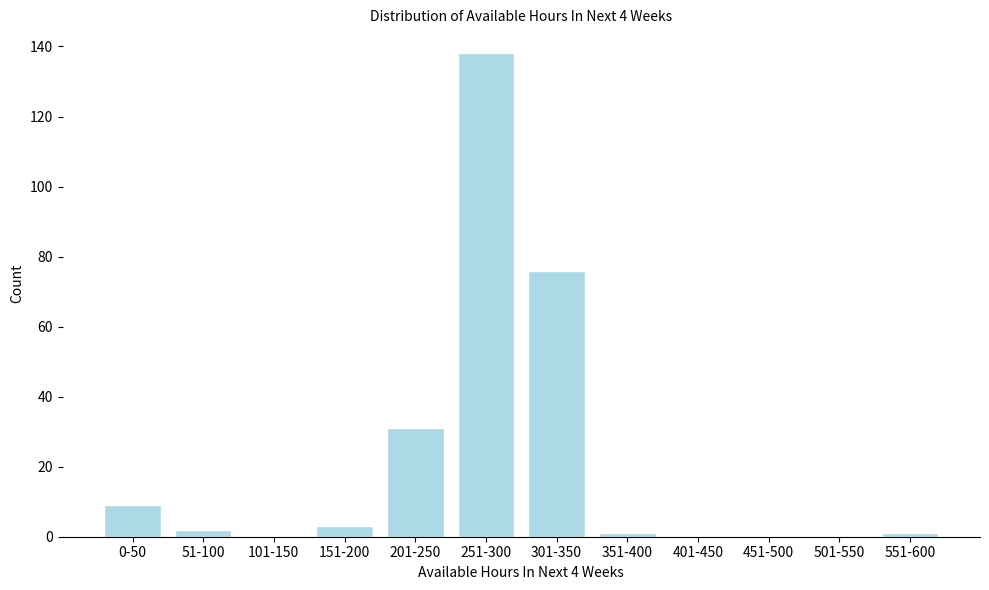

Reading right to left, extract all data points from this chart.

551-600=1	501-550=0	451-500=0	401-450=0	351-400=1	301-350=76	251-300=138	201-250=31	151-200=3	101-150=0	51-100=2	0-50=9